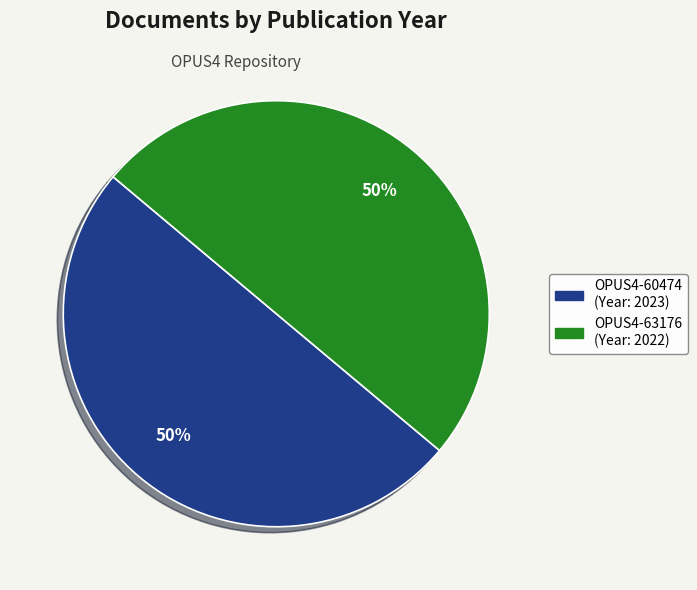

To the nearest percent, what percentage of the pie is OPUS4-63176?

50%